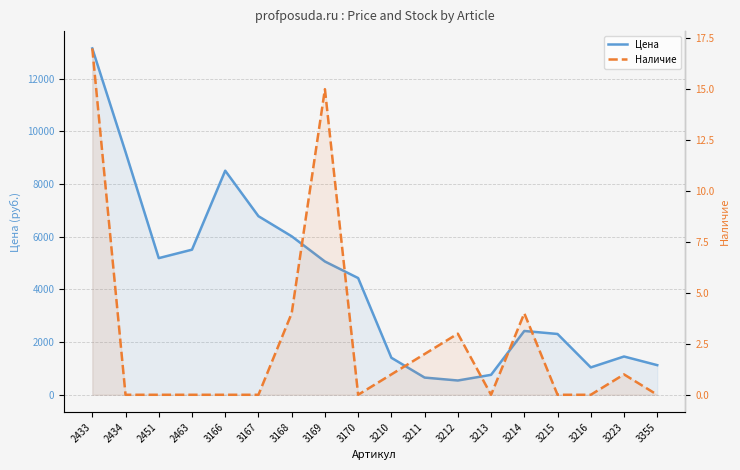

True or false: Наличие has more than 2 interior local peaks.

True